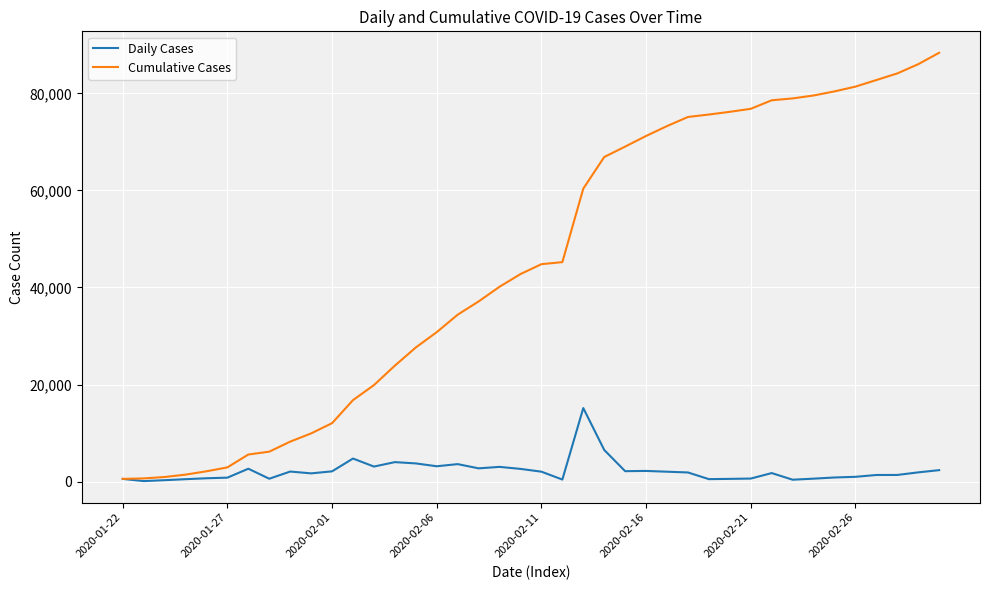

List the series in order of their overall mean, lowest first.

Daily Cases, Cumulative Cases